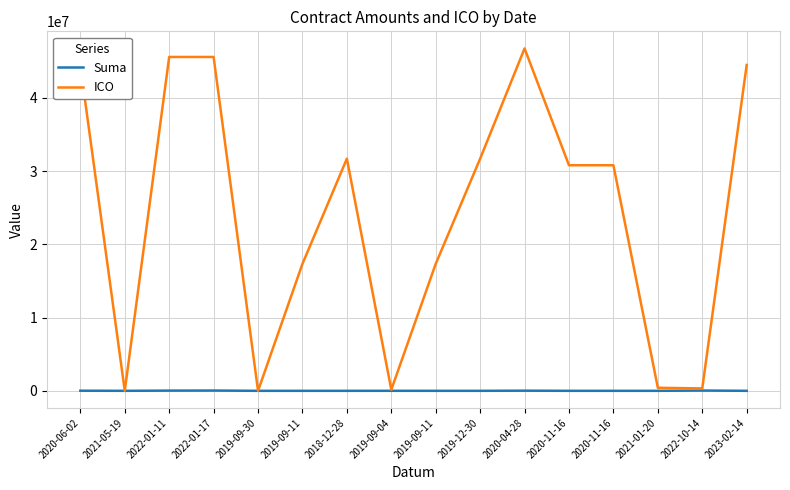

What is the label of the 6th point from the left?

2019-09-11